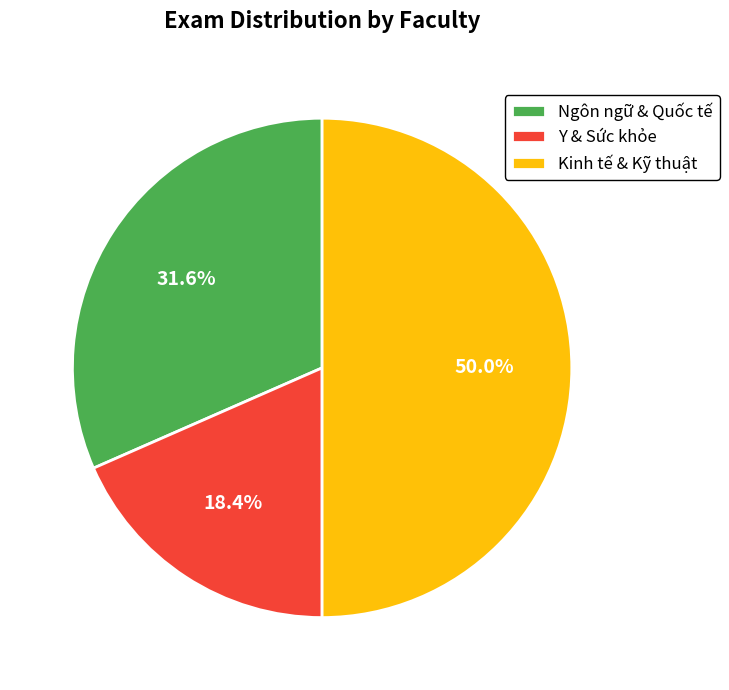

Approximately how many times larger is the value at Kinh tế & Kỹ thuật compared to Y & Sức khỏe?

2.7